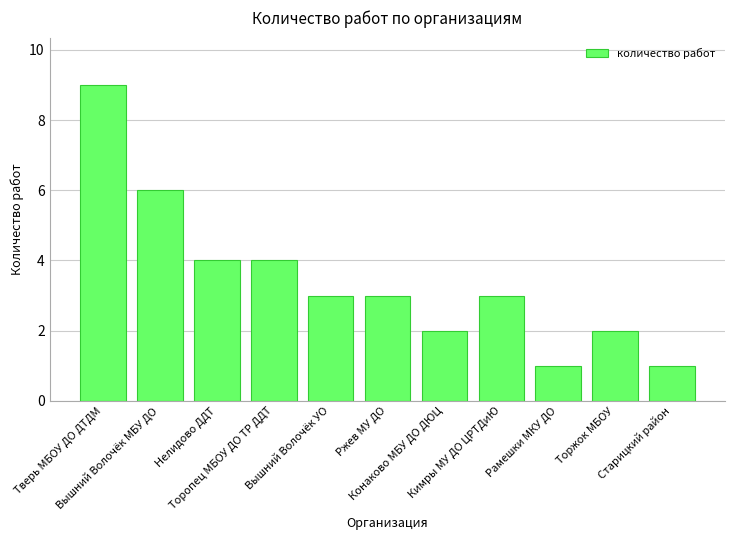

Which has a higher value, Ржев МУ ДО or Тверь МБОУ ДО ДТДМ?

Тверь МБОУ ДО ДТДМ